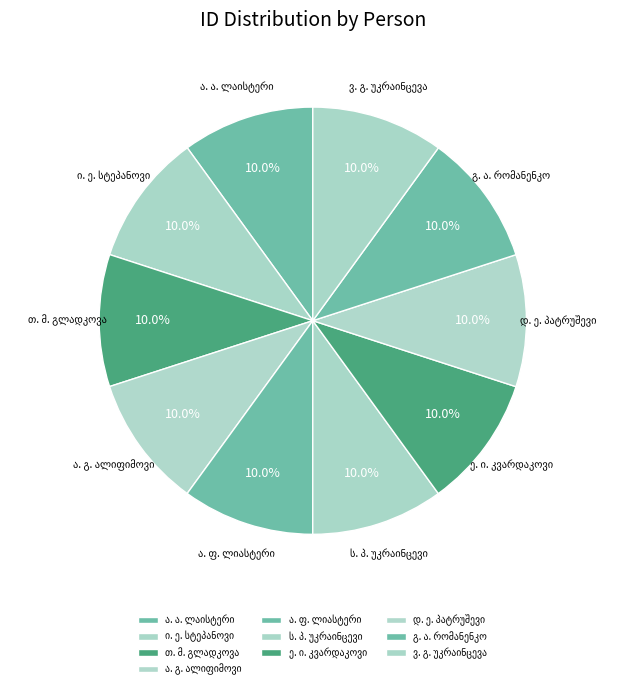

Does any single category account for the majority?

No